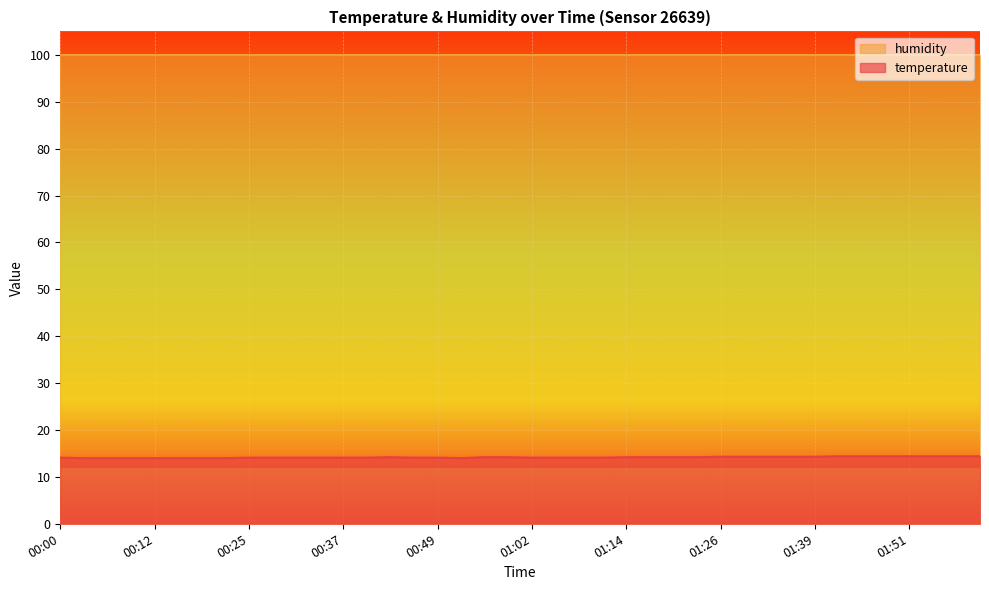

How many values are between 14 and 15?

40